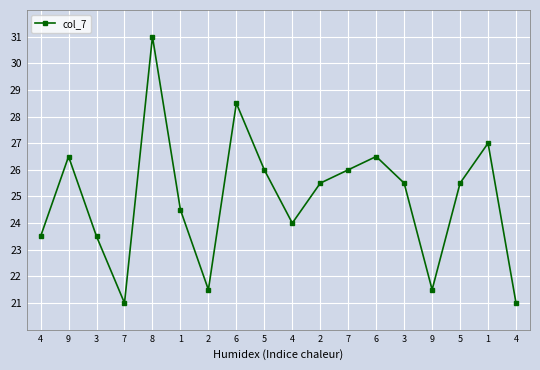

How many data points does each series have?

18